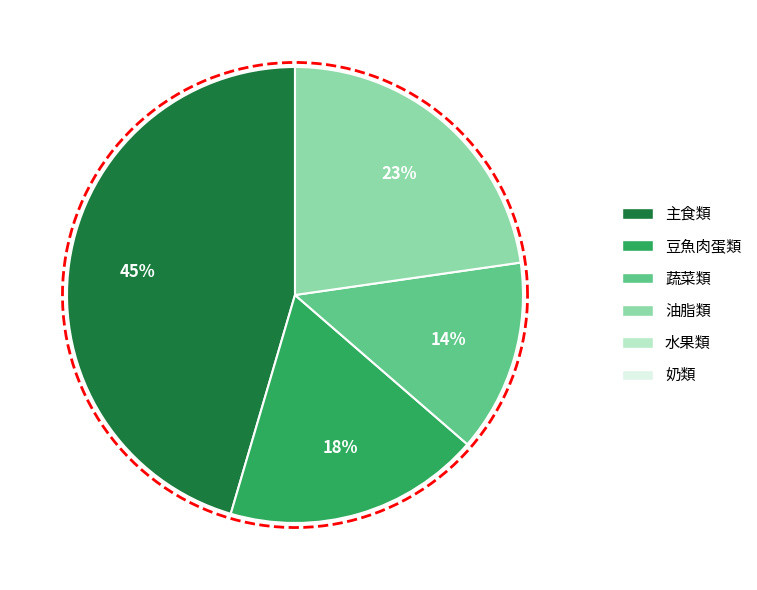

Which slice is the smallest?

水果類